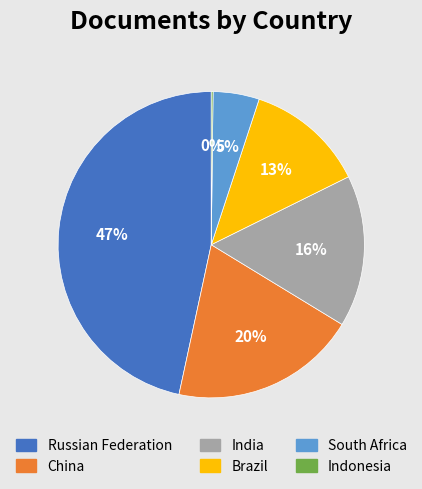

Which has a higher value, Brazil or China?

China